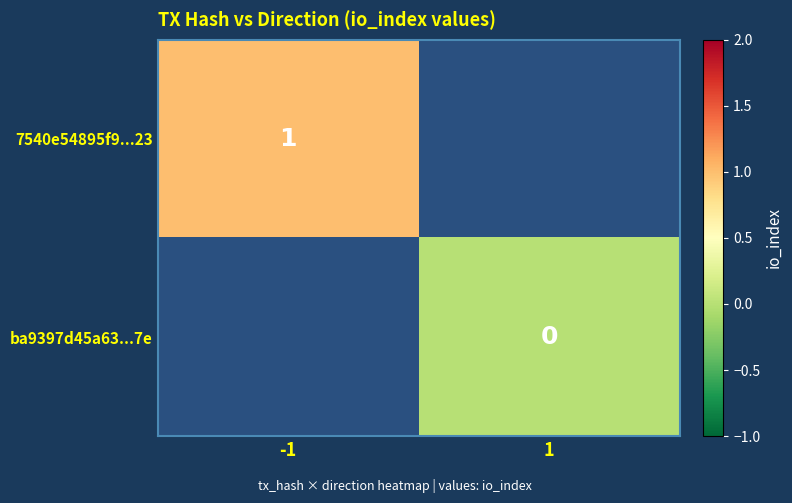

Count the number of data series in this chart.

2